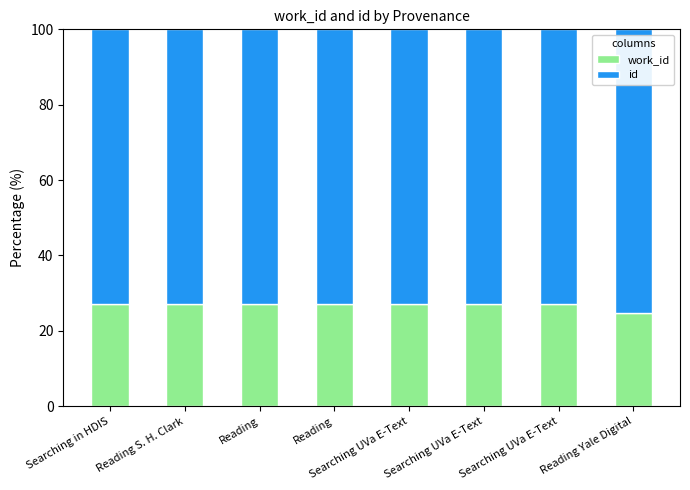

What are all the series names shown in the legend?

work_id, id